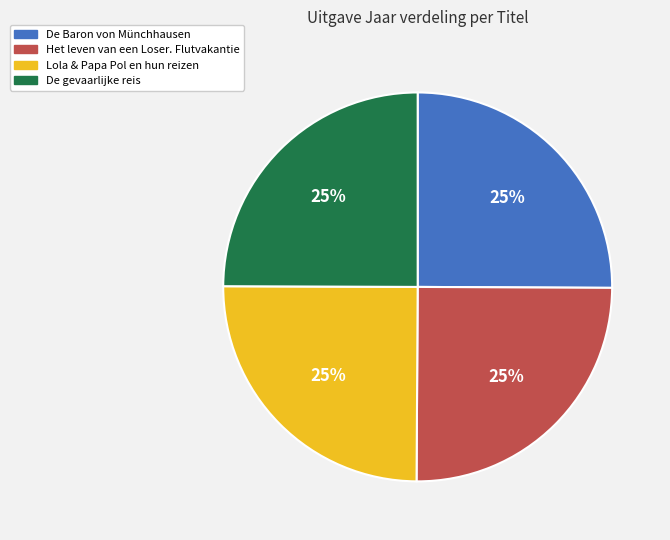

To the nearest percent, what percentage of the pie is De Baron von Münchhausen?

25%